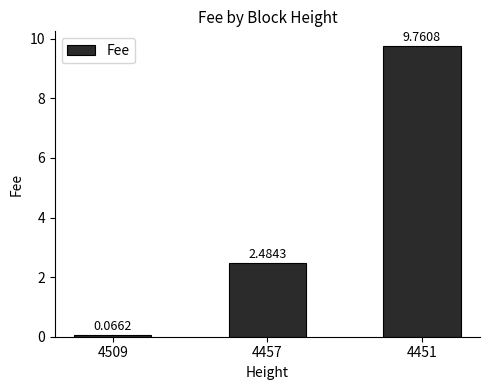

Rank the categories by value from highest to lowest.

4451, 4457, 4509